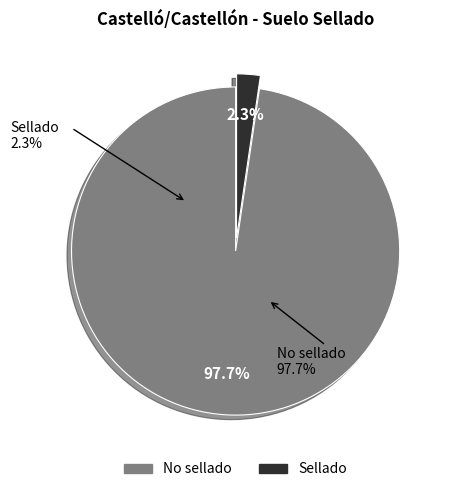

Which category has the smallest portion of the pie?

Sellado